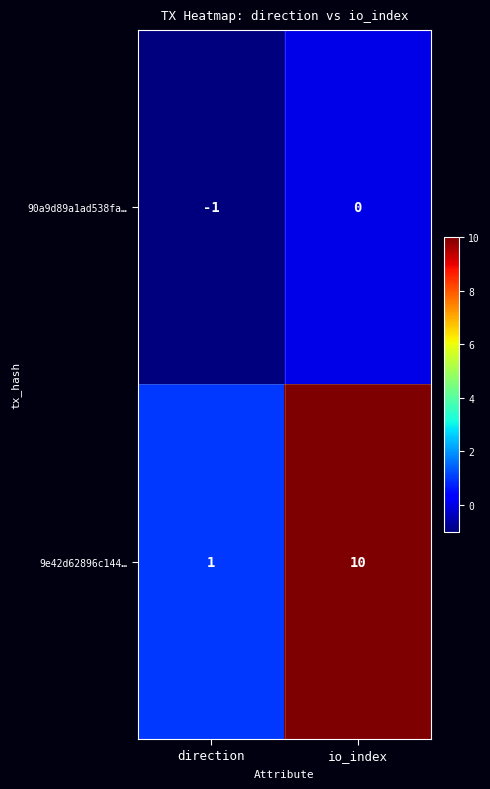

True or false: 9e42d62896c144… has a value of 14 at io_index.

False